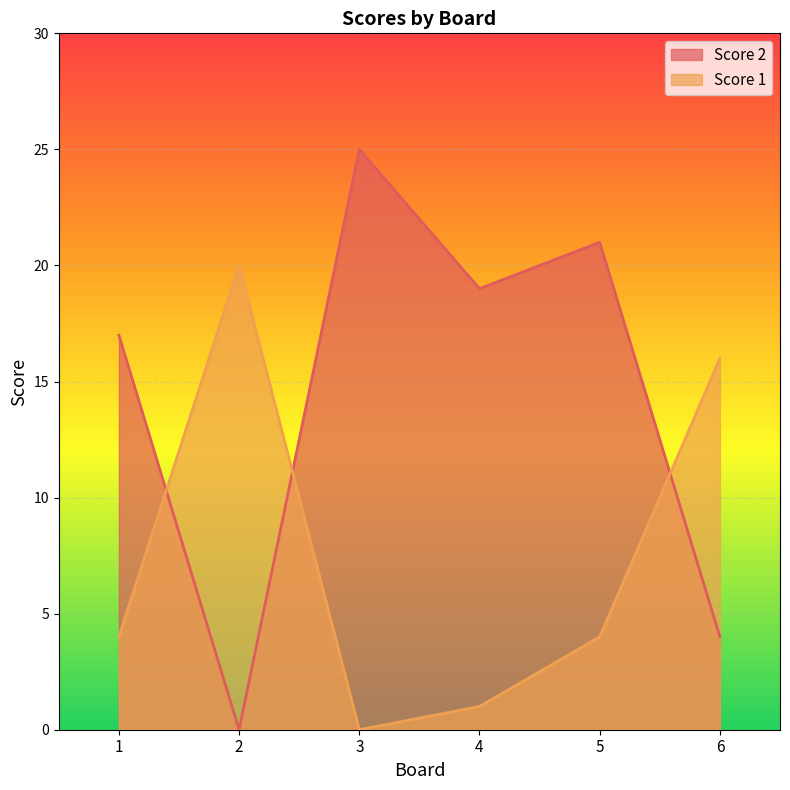

How many lines are shown in the chart?

2